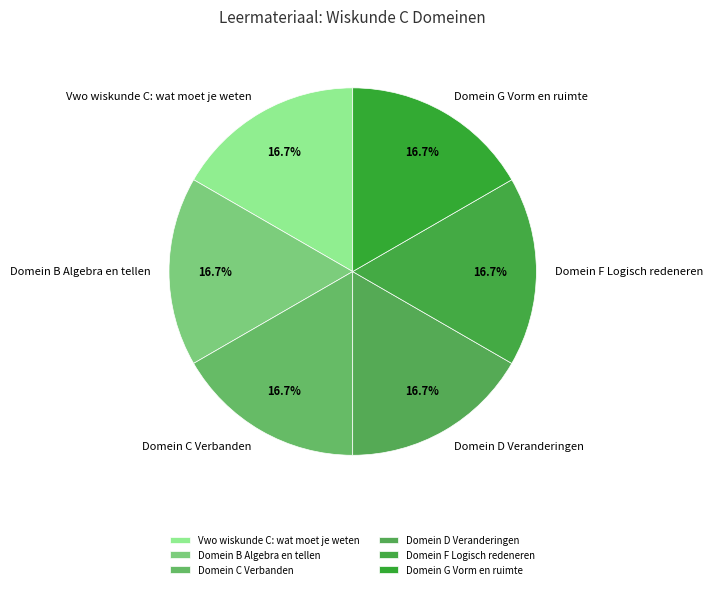

Approximately how many times larger is the value at Domein D Veranderingen compared to Domein F Logisch redeneren?

1.0